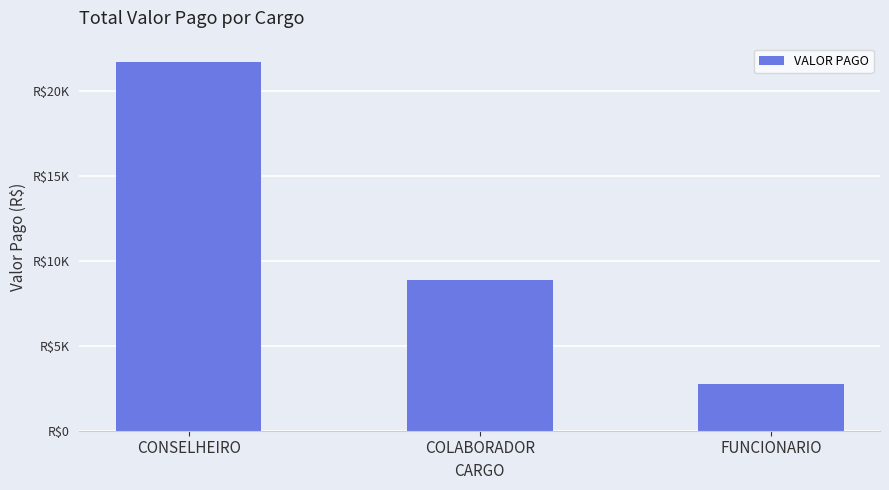

Reading left to right, extract all data points from this chart.

CONSELHEIRO=21687.5	COLABORADOR=8860.1	FUNCIONARIO=2734.2